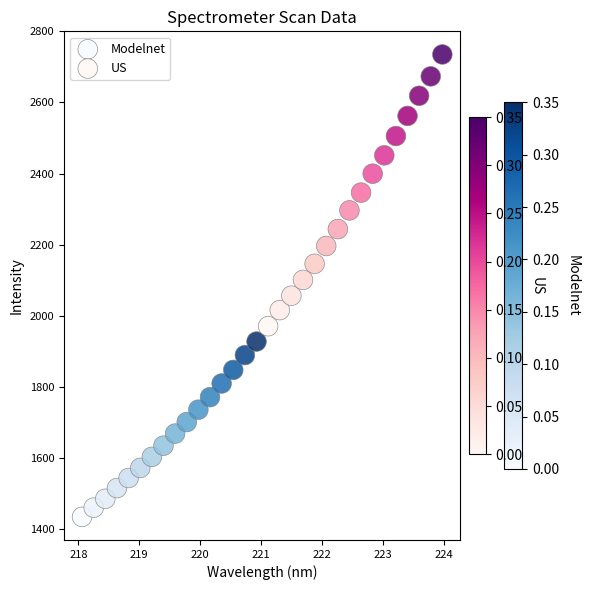

Which series contains the highest Y value?

US